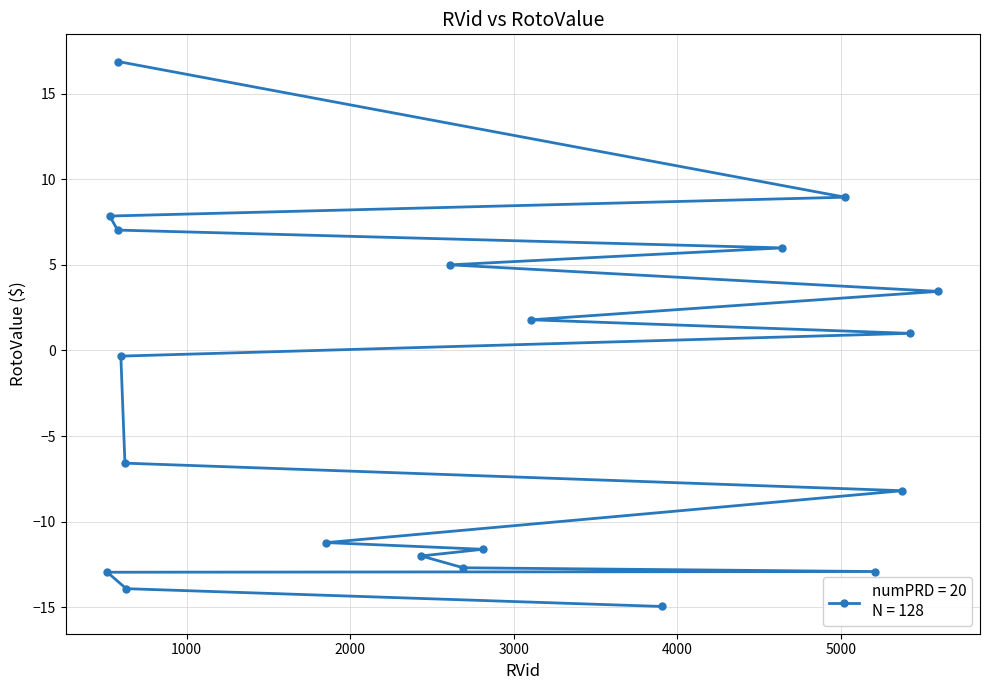

Rank the categories by value from highest to lowest.

583, 5024, 530, 578, 4640, 2611, 5595, 3107, 5420, 598, 623, 5374, 1854, 2811, 2434, 2691, 5206, 515, 631, 3907